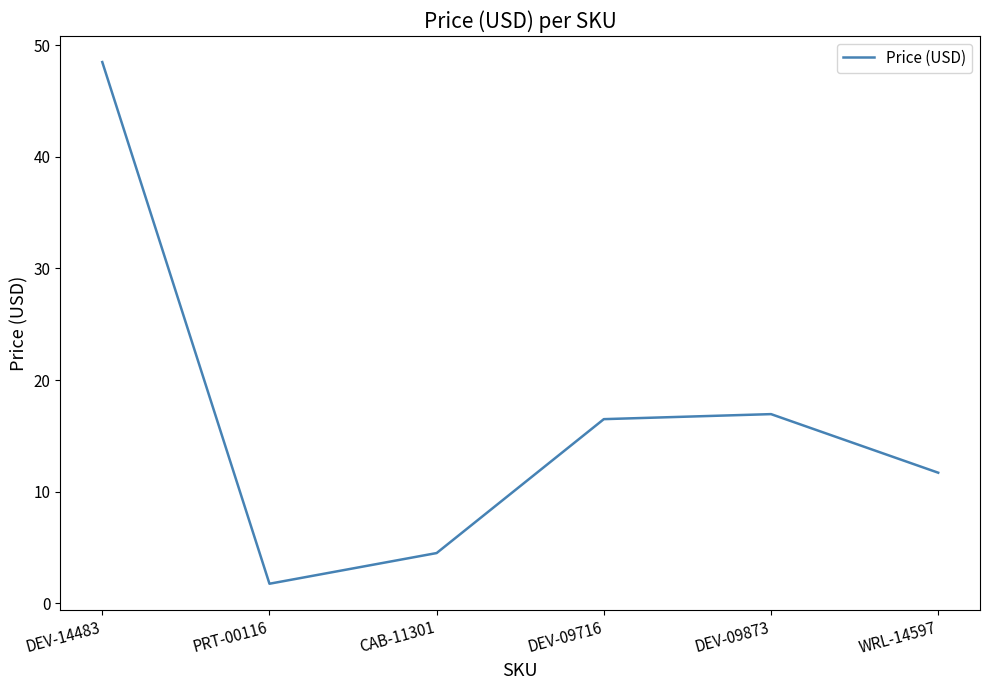

What is the change in value from CAB-11301 to WRL-14597?

+7.2